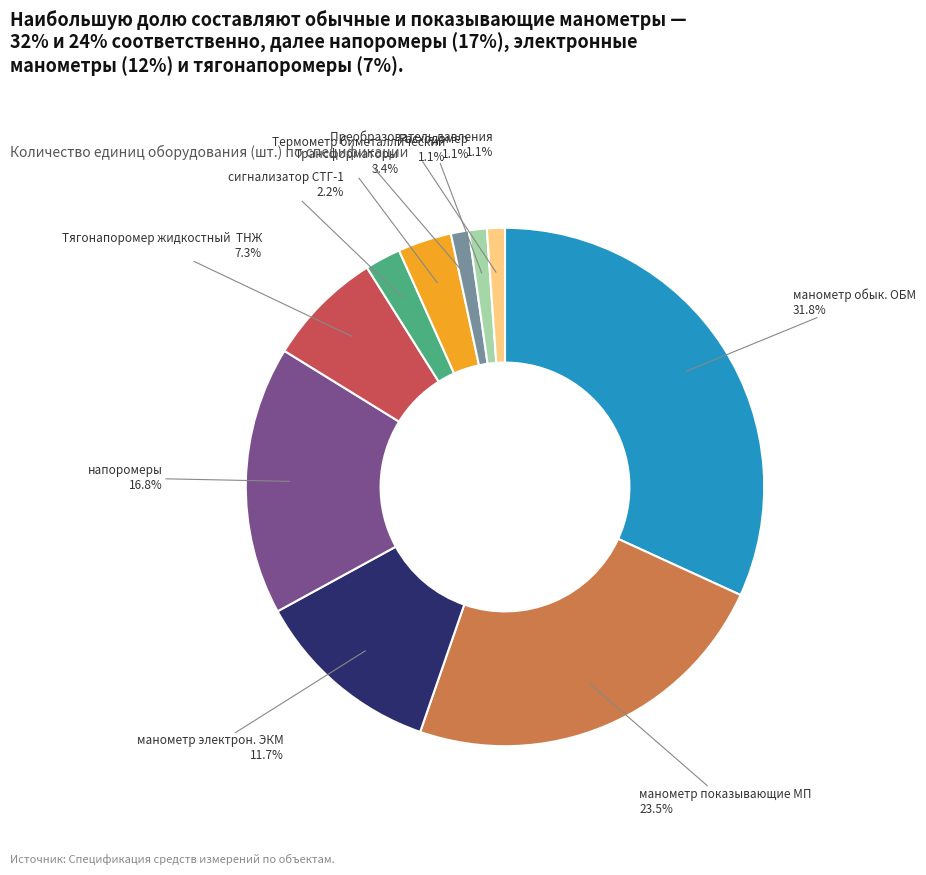

To the nearest percent, what is the average slice percentage?

10%